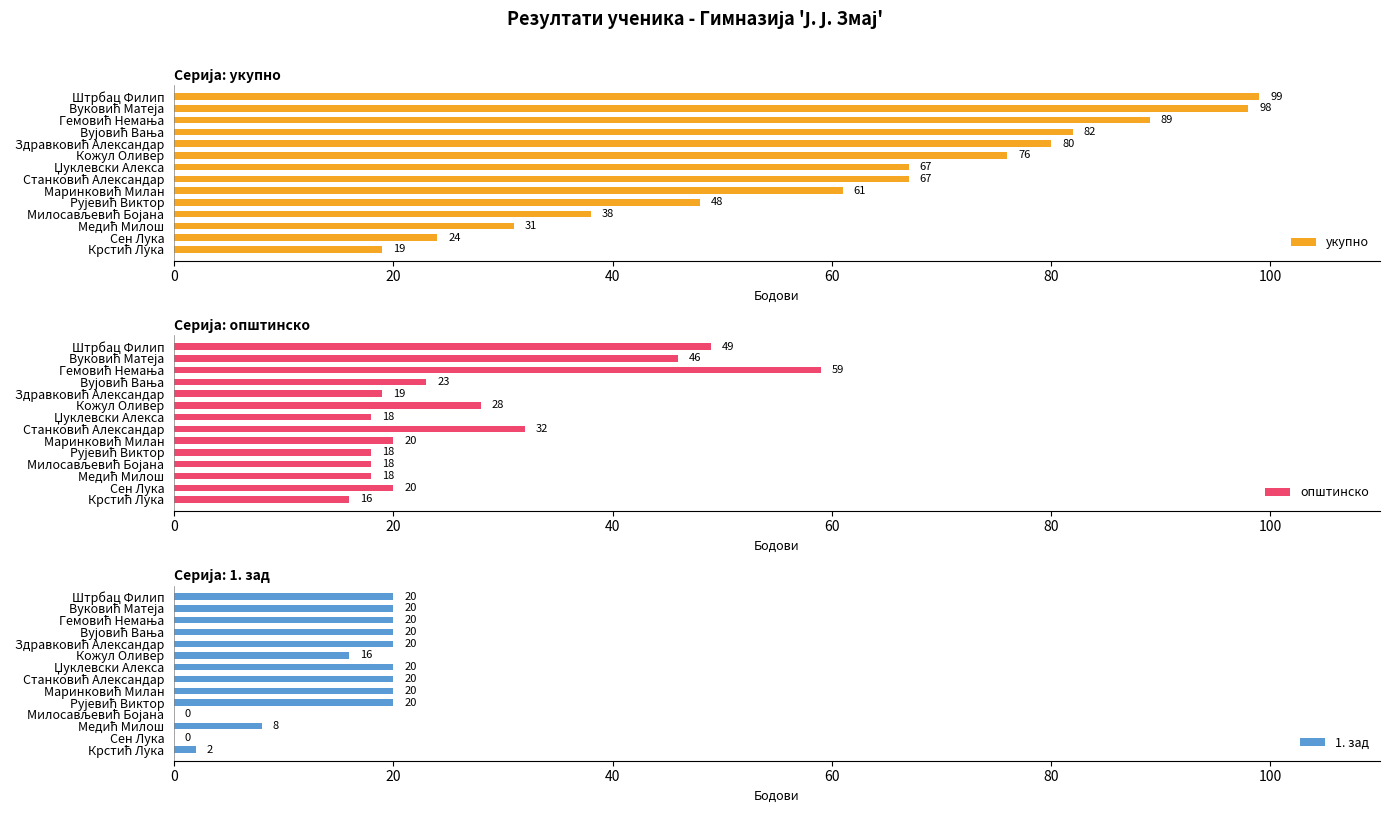

What is the difference between the maximum and second lowest values in the општинско series?

41